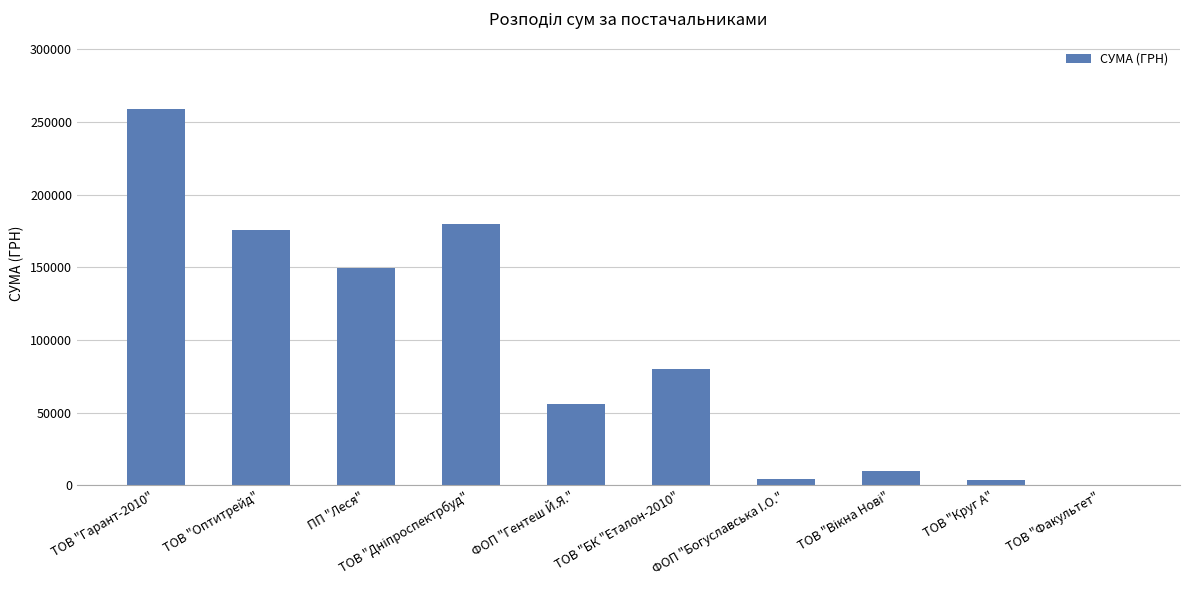

What is the average value?

91829.8